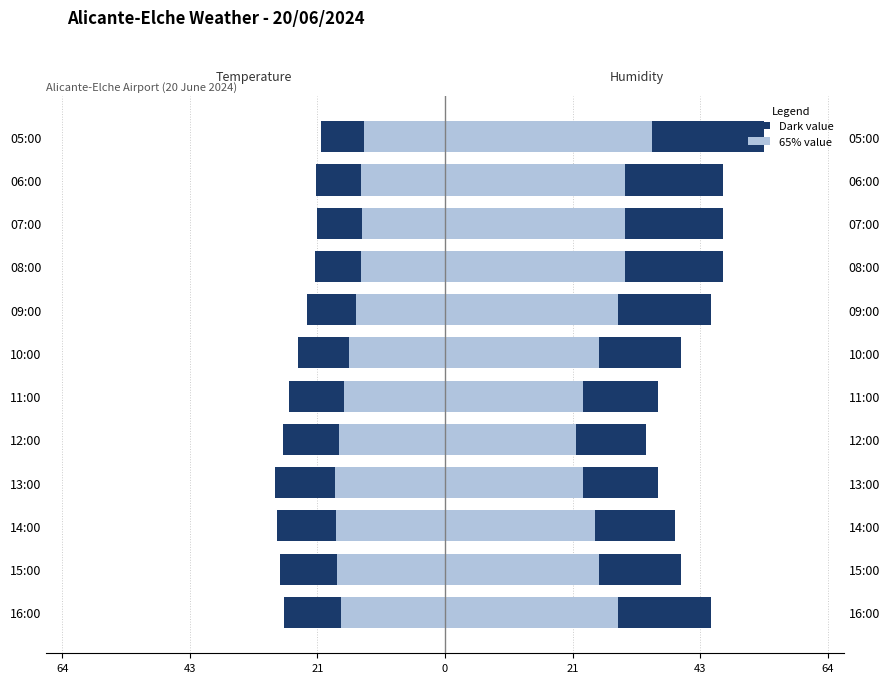

Between 09:00 and 06:00, which series saw the biggest shift?

Humidity (%)